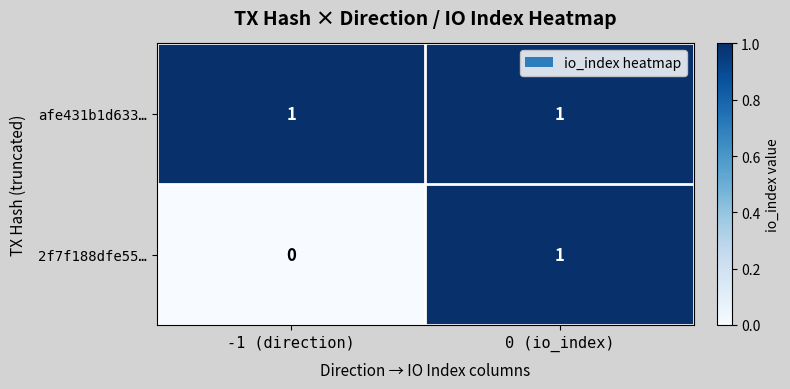

Between -1 (direction) and 0 (io_index), which series saw the biggest shift?

2f7f188dfe55…